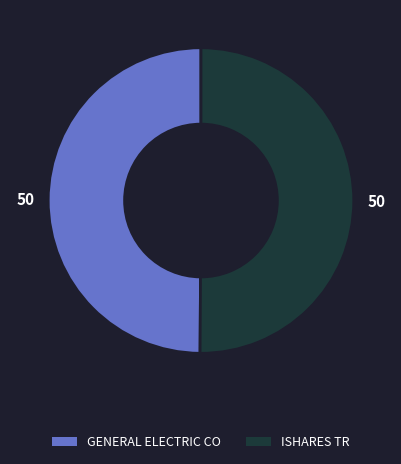

Is the sum of ISHARES TR and GENERAL ELECTRIC CO greater than half?

Yes